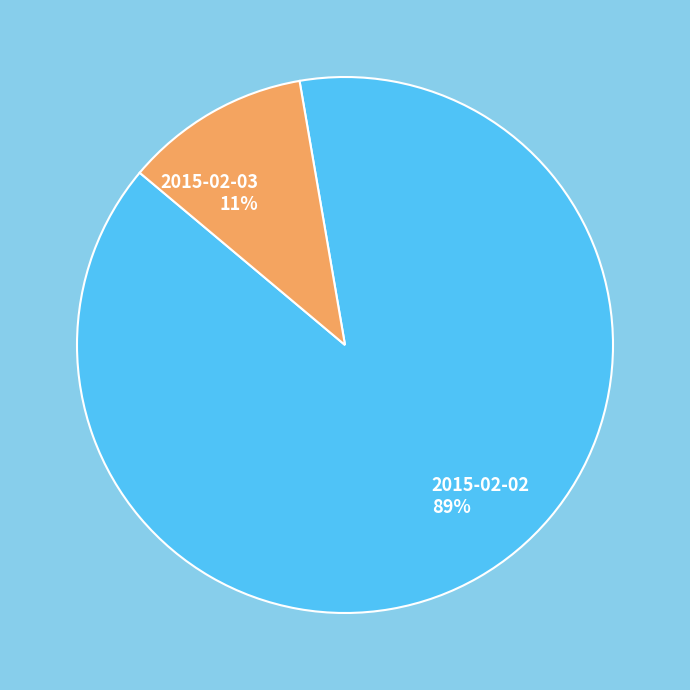

To the nearest percent, what percentage of the pie is 2015-02-03?

11%